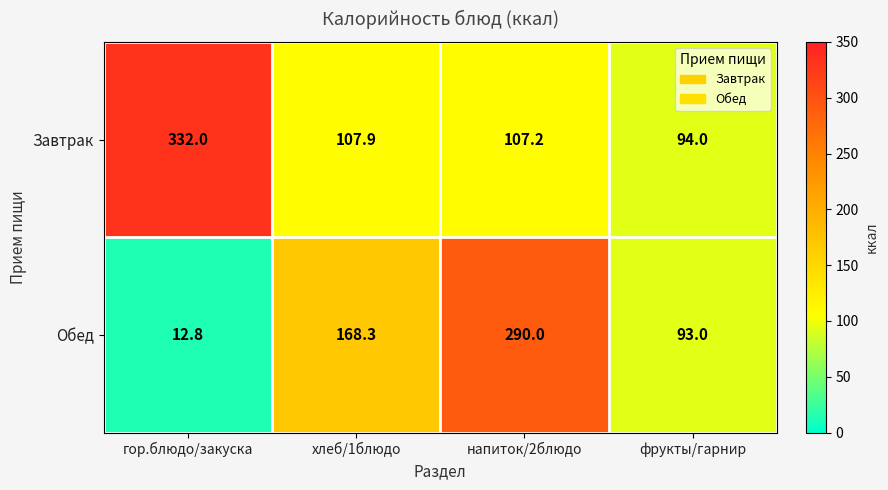

Which series has the largest range (max minus min)?

Обед